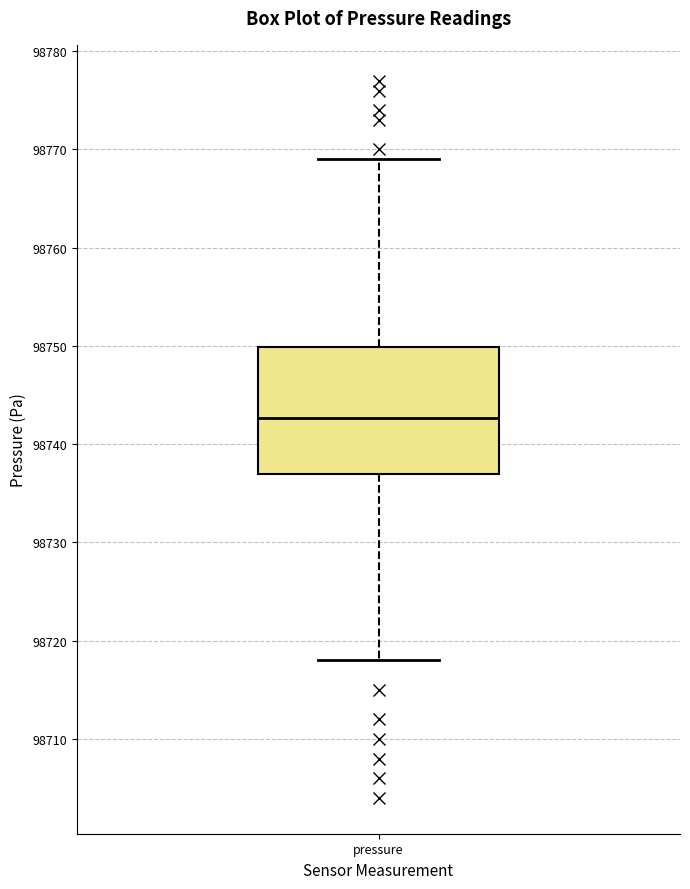

Read this box plot against the y-axis: the position of the median line, the range covered by the box, and the ends of both whiskers. The values are not printed on the chart, so give them approximately, as read against the axis.

median 98743, box 98737 to 98750, whiskers 98718 to 98769